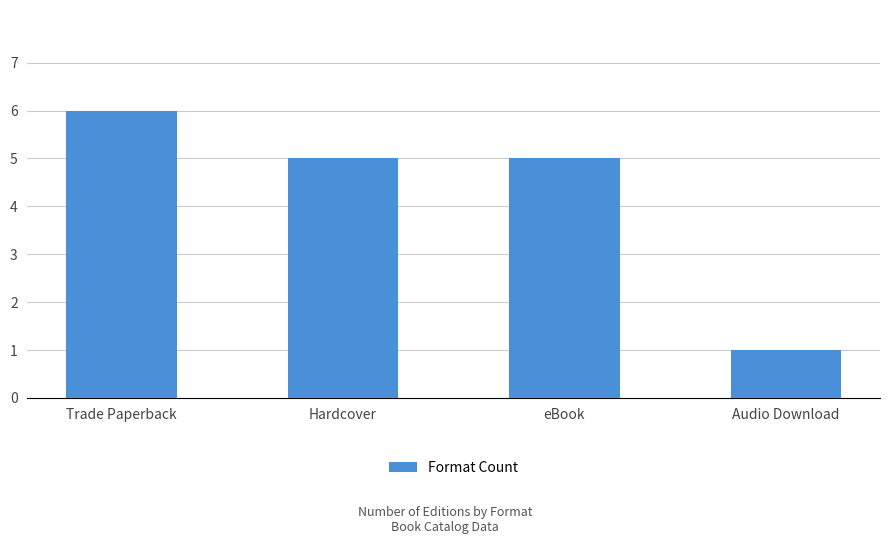

How many bars are there in total?

4